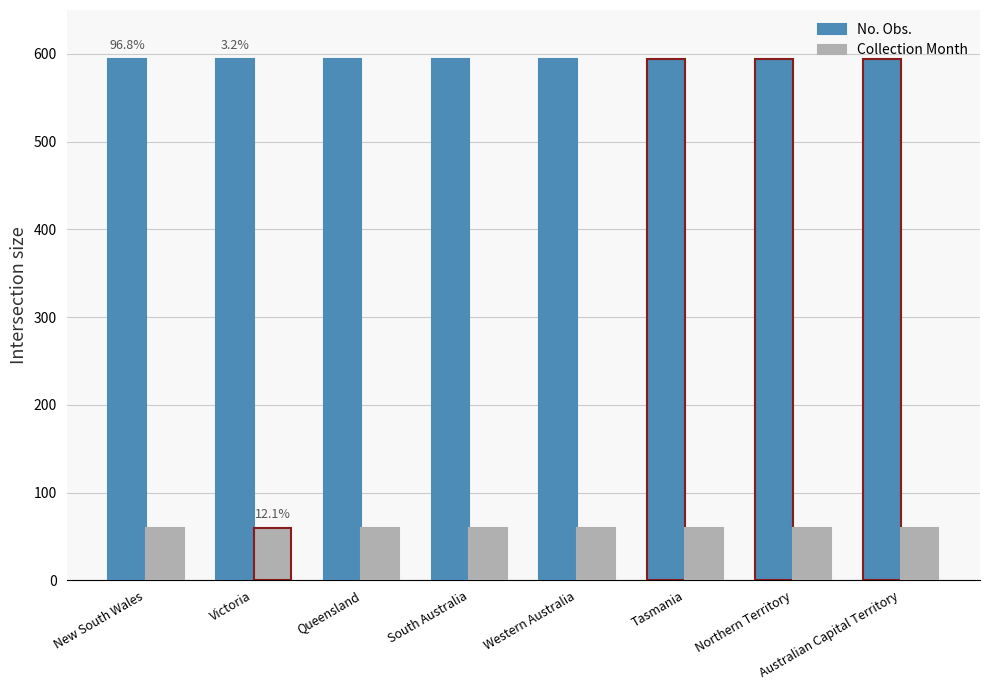

What is the label of the 6th bar from the left?

Tasmania